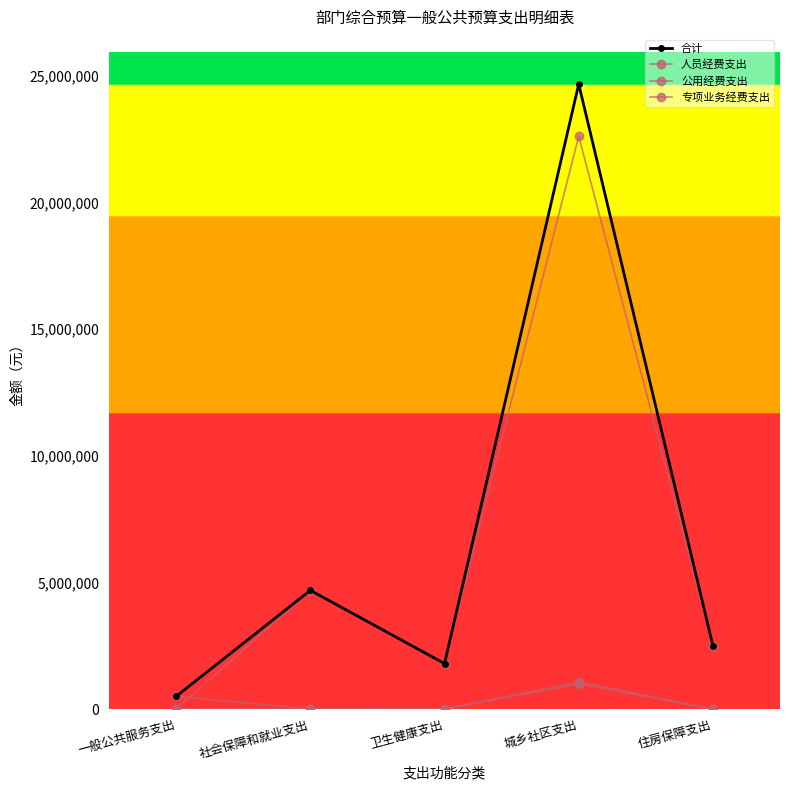

Which category has the highest value in the 合计 series?

城乡社区支出